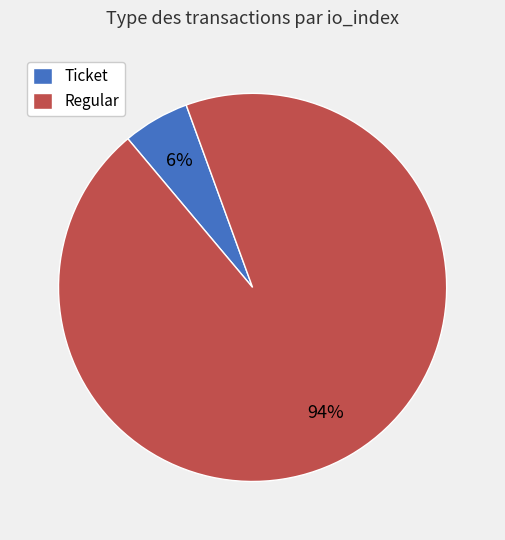

Which has a higher value, Regular or Ticket?

Regular